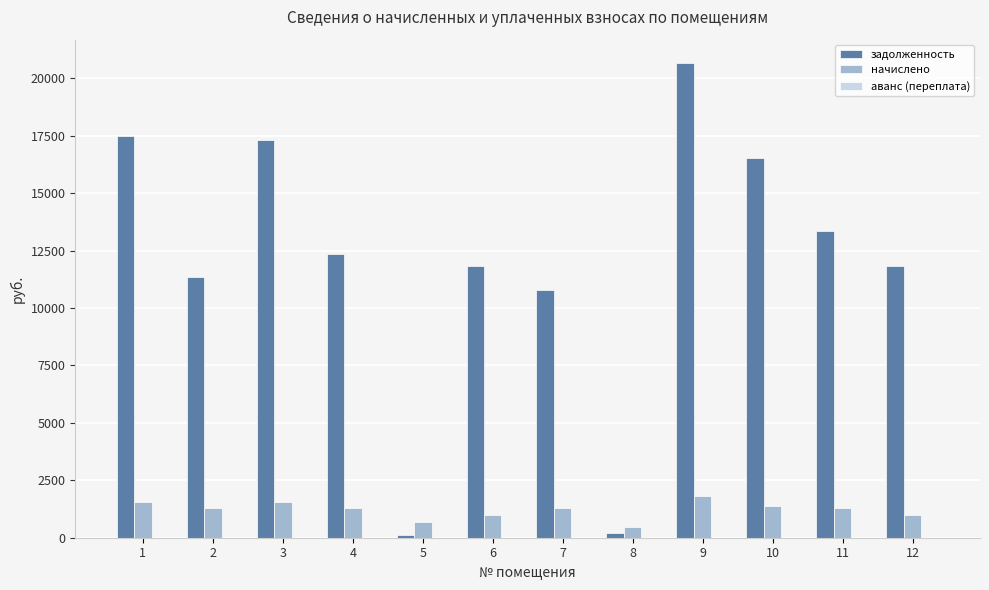

How many groups of bars are there?

12